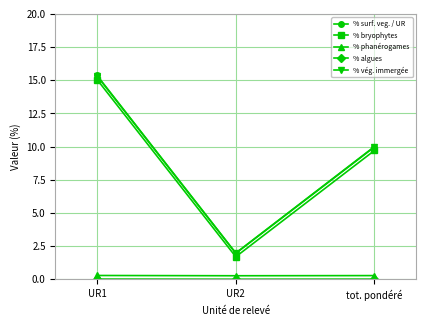

At which label does % vég. immergée first exceed 9?

UR1